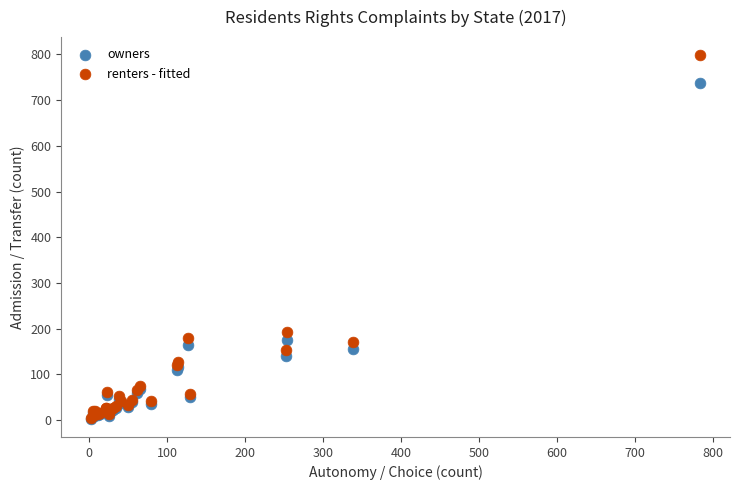

In the renters - fitted series, what Y value is closest to 401?

192.1